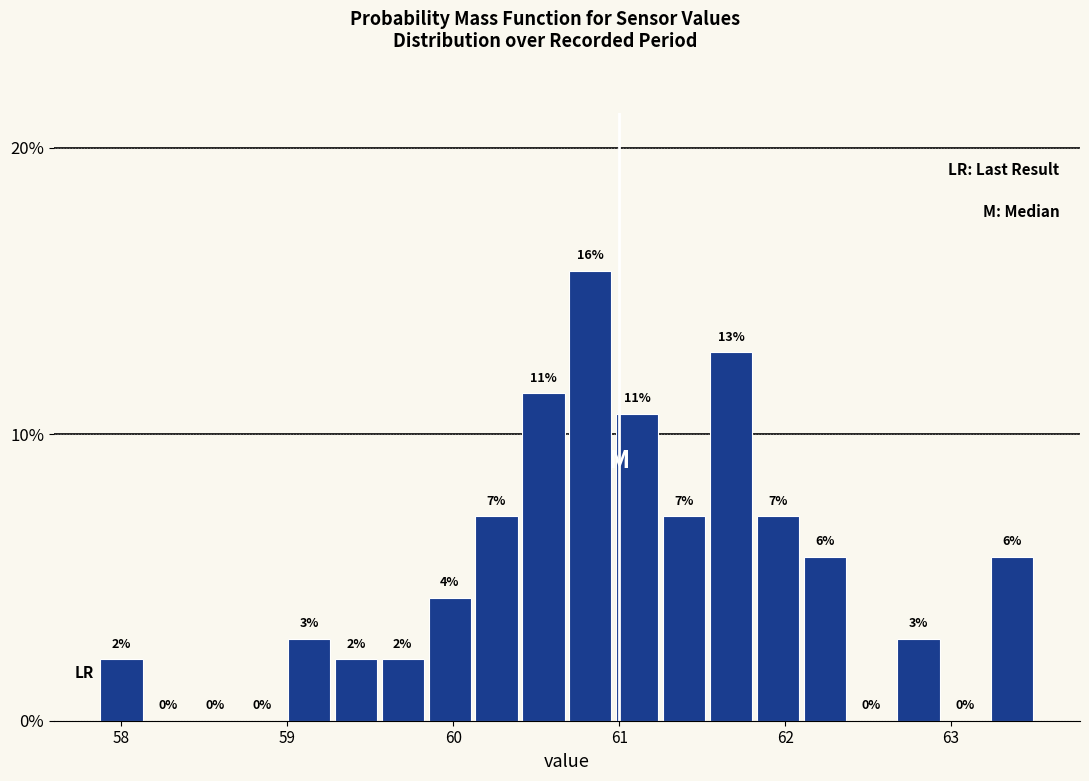

Around what value on the x-axis is the tallest bar? Give the approximate position of its centre, as read against the axis.

60.8